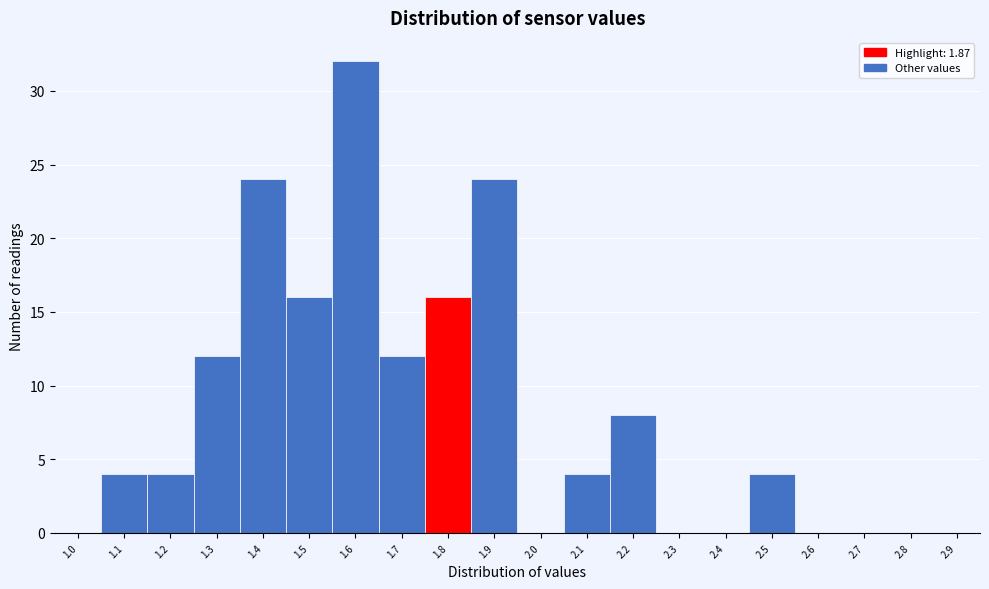

Reading right to left, list all the values displayed in this chart.

2.9=0	2.8=0	2.7=0	2.6=0	2.5=4	2.4=0	2.3=0	2.2=8	2.1=4	2.0=0	1.9=24	1.8=16	1.7=12	1.6=32	1.5=16	1.4=24	1.3=12	1.2=4	1.1=4	1.0=0